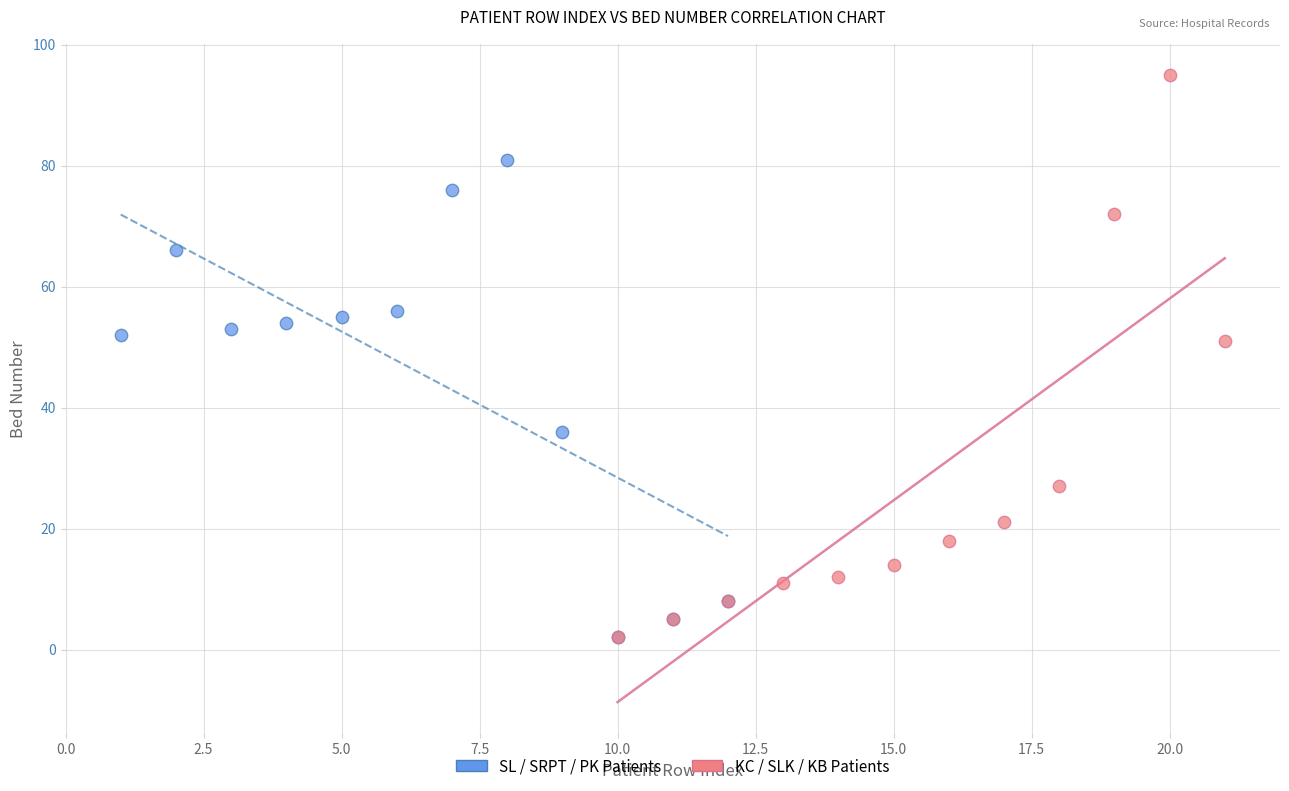

Which series has the largest Y range (max minus min)?

KC / SLK / KB Patients